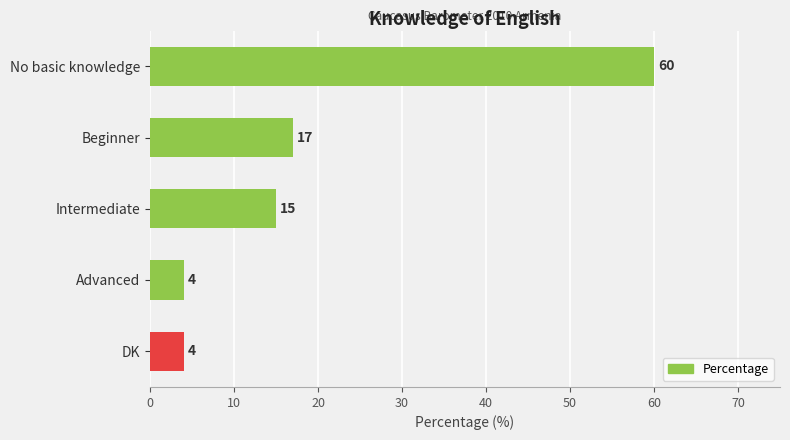

Which has a higher value, Intermediate or DK?

Intermediate